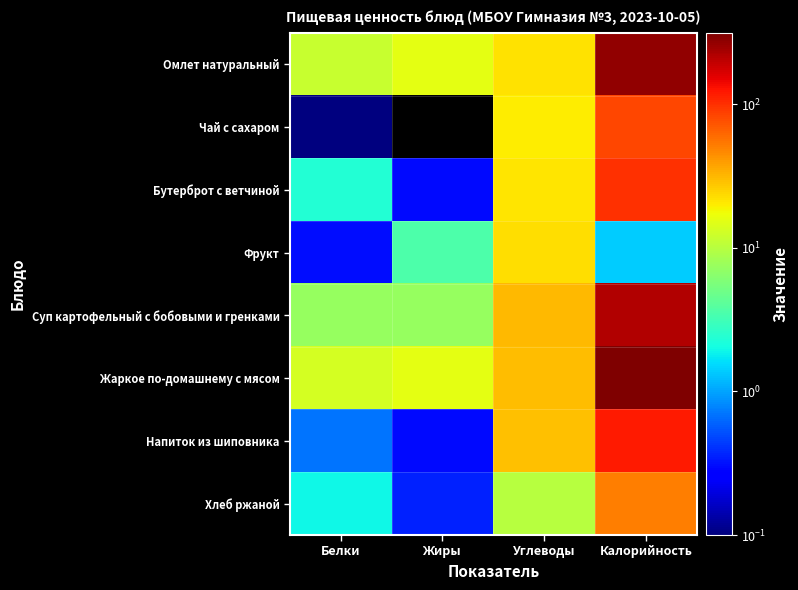

Which series has the largest total across all categories?

Жаркое по-домашнему с мясом